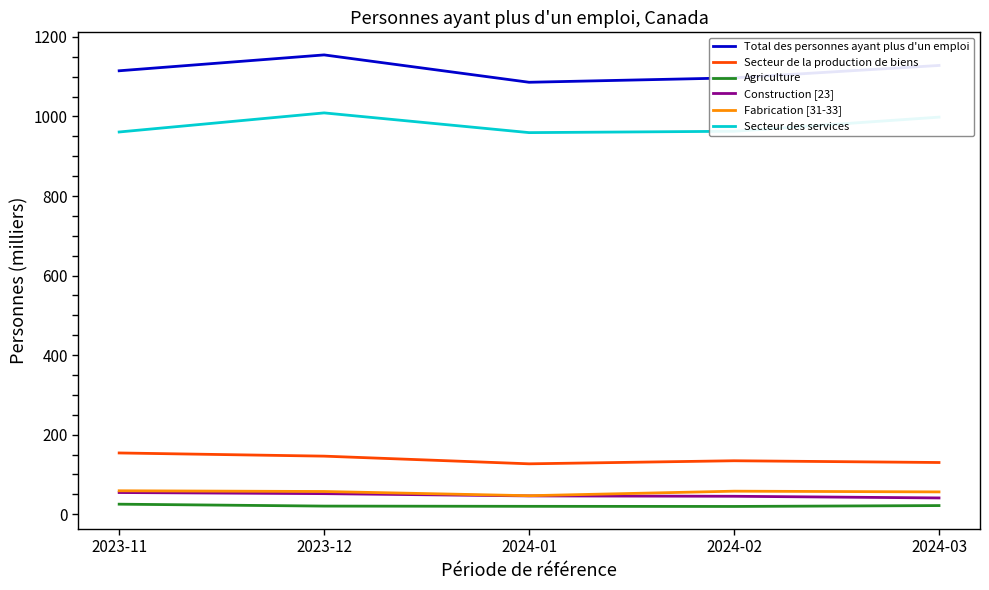

True or false: Construction [23] and Secteur de la production de biens intersect in this chart.

False